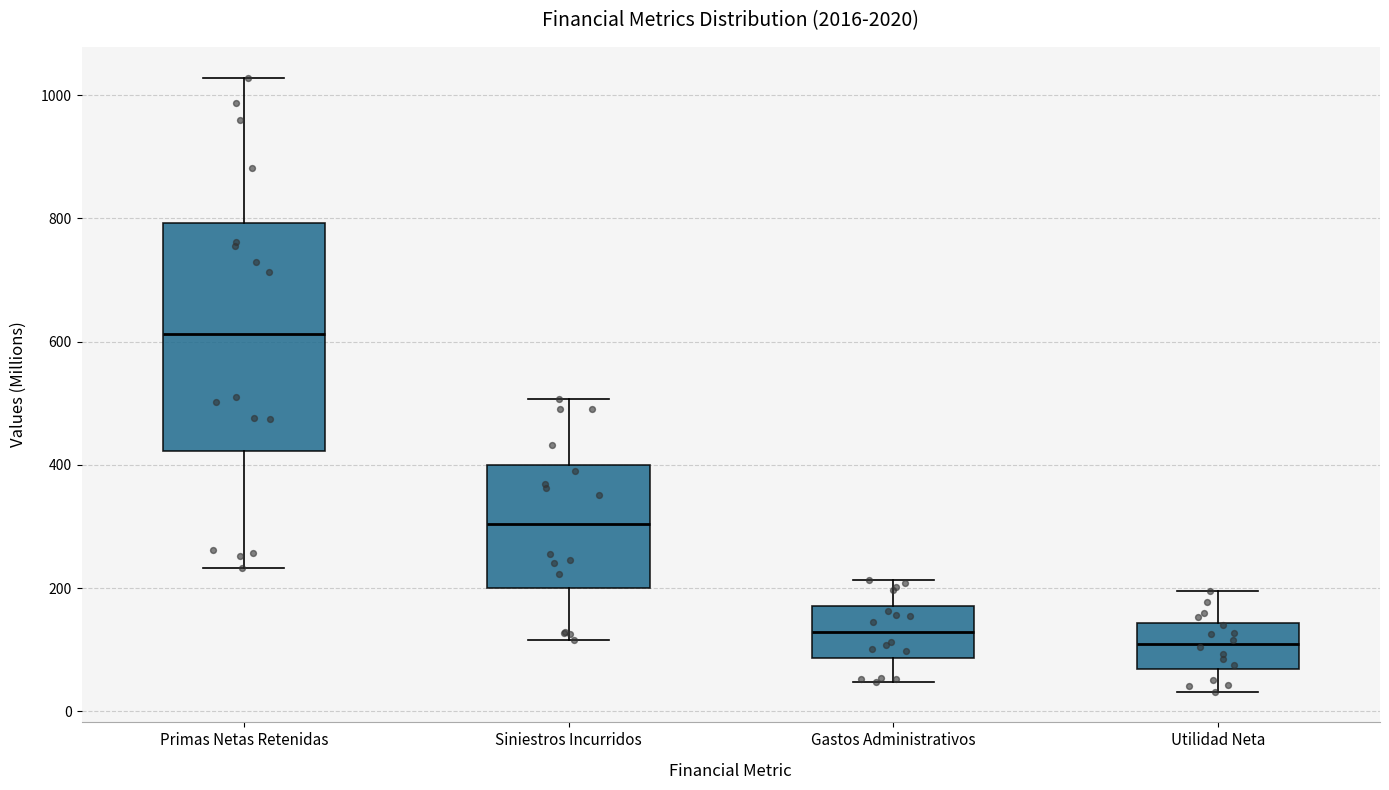

Where does the upper whisker of the box for Siniestros Incurridos end on the y-axis? The values are not printed on the chart, so give them approximately, as read against the axis.

500